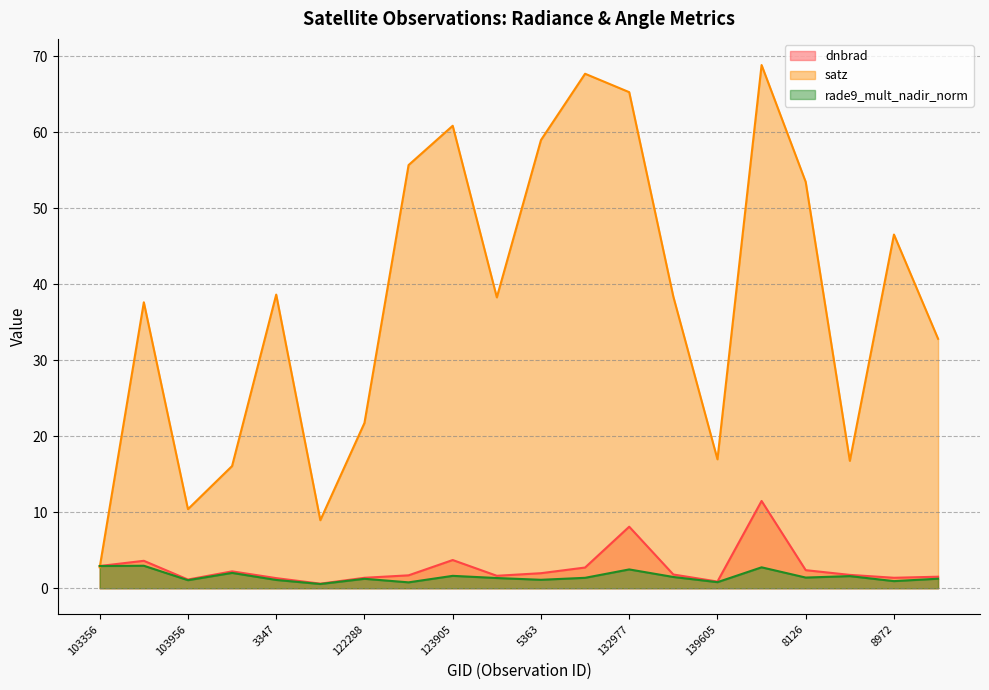

How many distinct data groups are displayed?

3